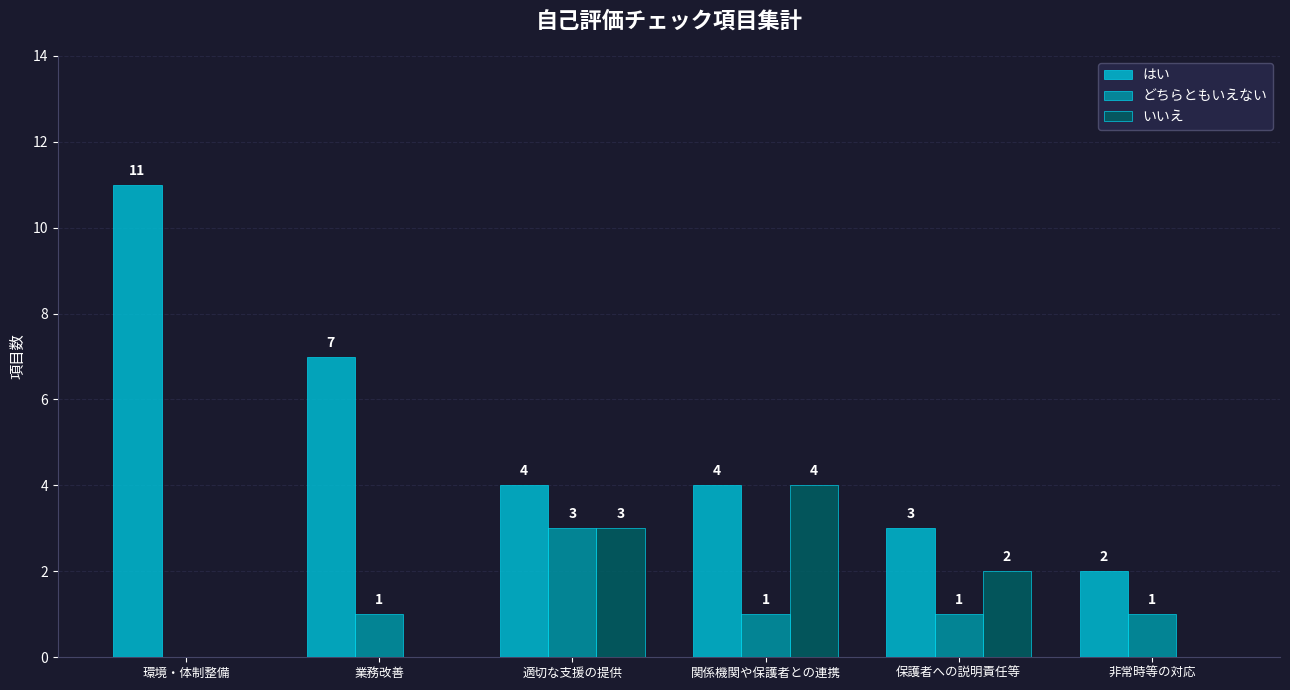

How many positive values does the どちらともいえない series have?

5